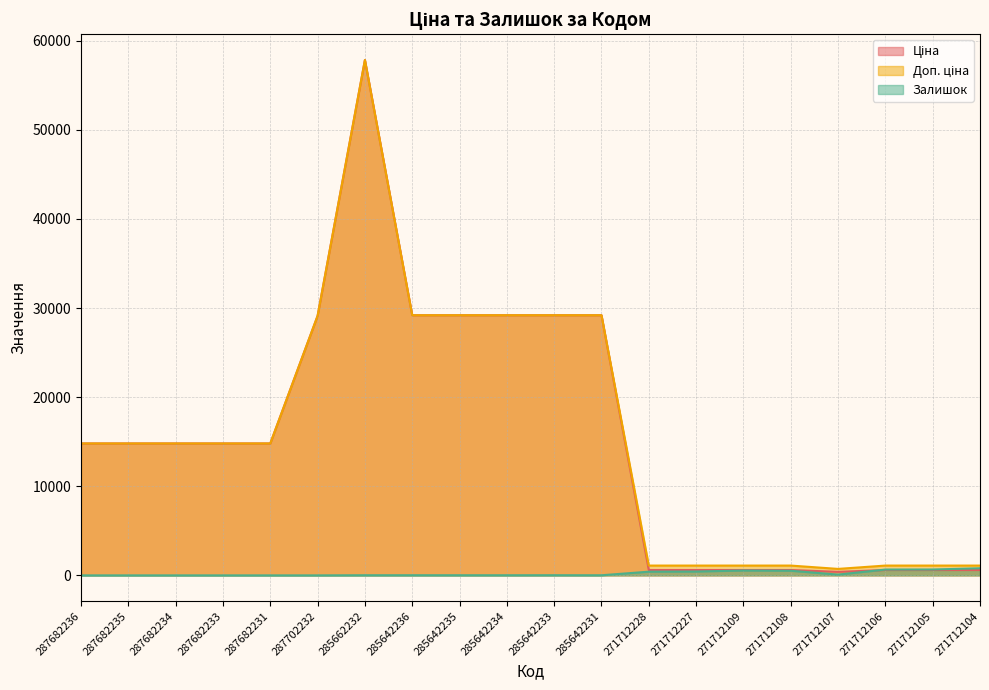

The value of Доп. ціна at 287682234 is 5573.7. True or false?

False